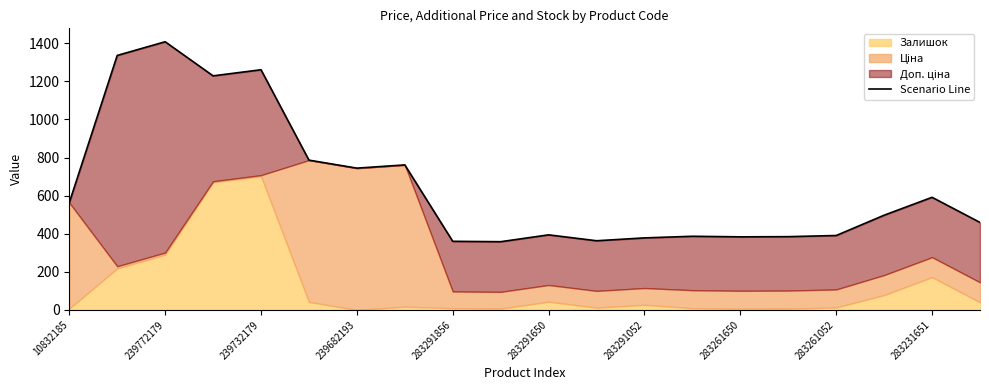

What is the approximate value at 19?

459.3